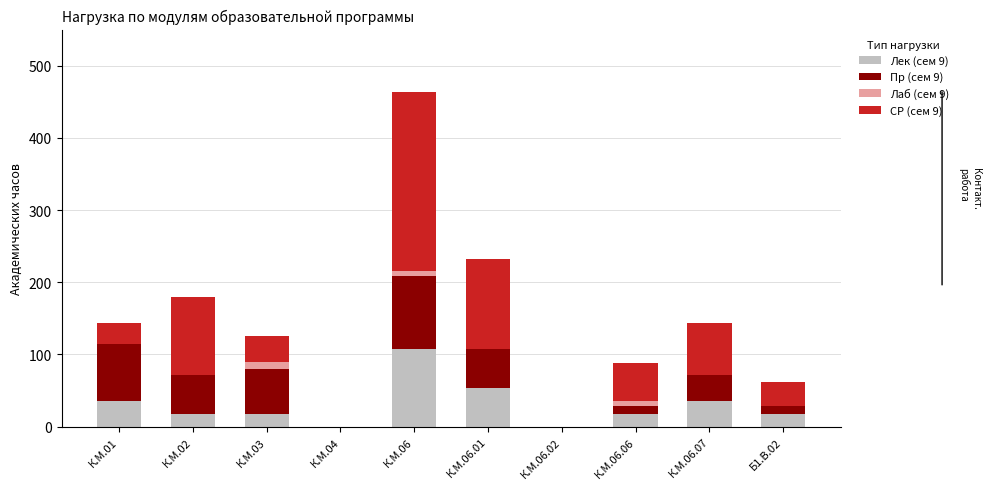

Count the number of categories in the chart.

10